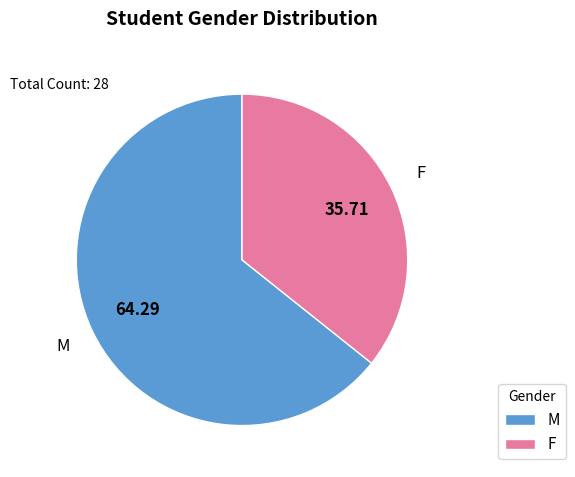

How many slices are in this pie chart?

2